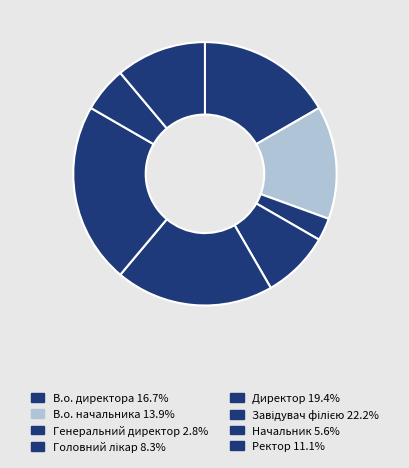

Is there any slice that represents more than half of the pie?

No